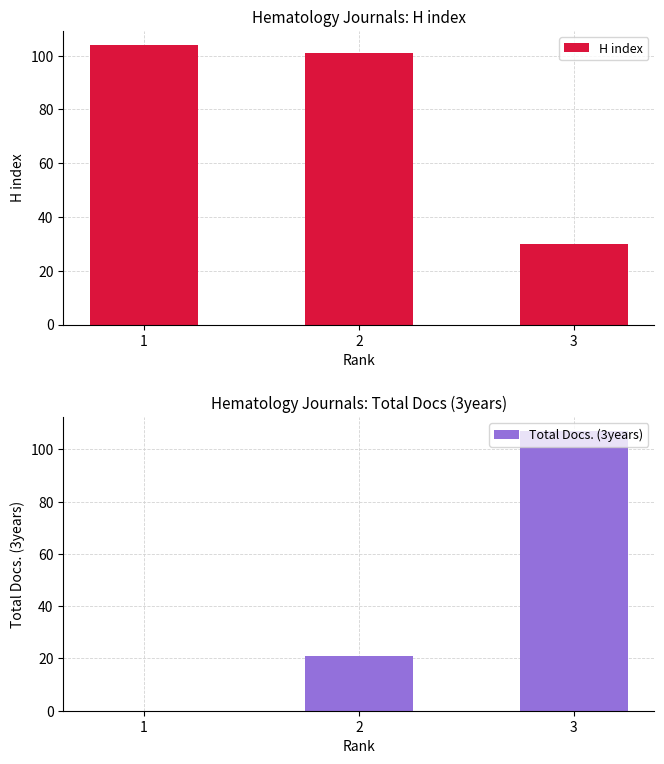

What are all the series names shown in the legend?

H index, Total Docs. (3years)